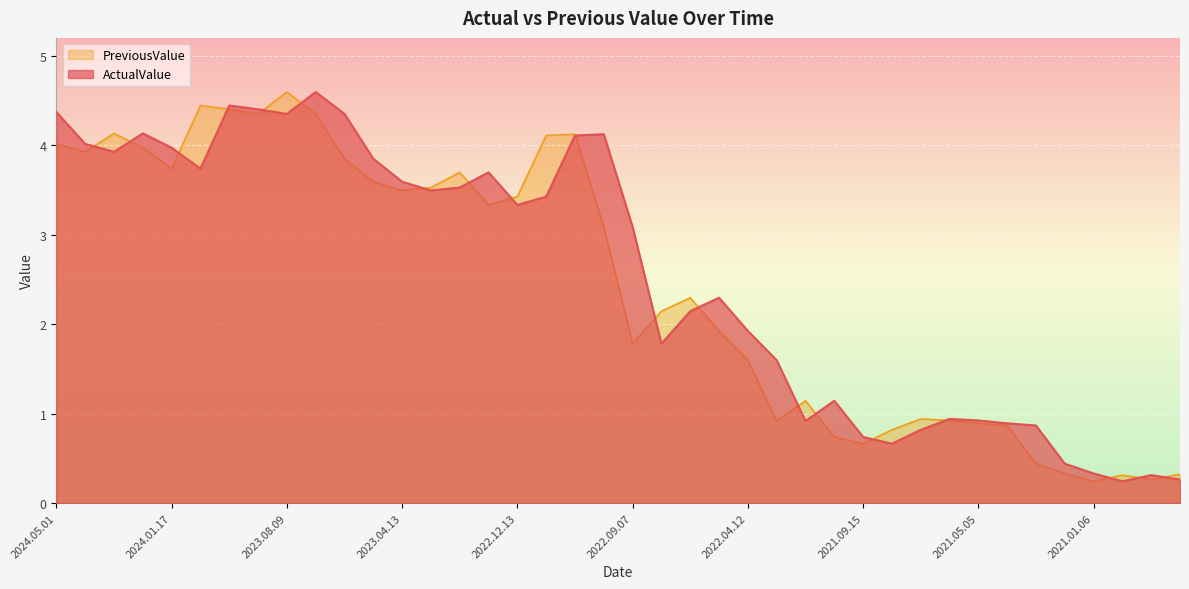

List the labels in order of ActualValue value, largest first.

2023.07.12, 2023.10.11, 2023.09.13, 2024.05.01, 2023.06.13, 2023.08.09, 2024.02.14, 2022.10.05, 2022.10.19, 2024.04.04, 2024.01.17, 2024.03.12, 2023.05.10, 2023.12.19, 2023.01.10, 2023.04.13, 2023.02.14, 2023.03.14, 2022.11.15, 2022.12.13, 2022.09.07, 2022.06.08, 2022.07.12, 2022.04.12, 2022.08.02, 2022.02.15, 2021.10.20, 2021.06.02, 2021.05.05, 2021.12.01, 2021.04.08, 2021.03.04, 2021.07.06, 2021.09.15, 2021.08.10, 2021.02.03, 2021.01.06, 2020.10.07, 2020.09.16, 2020.10.28